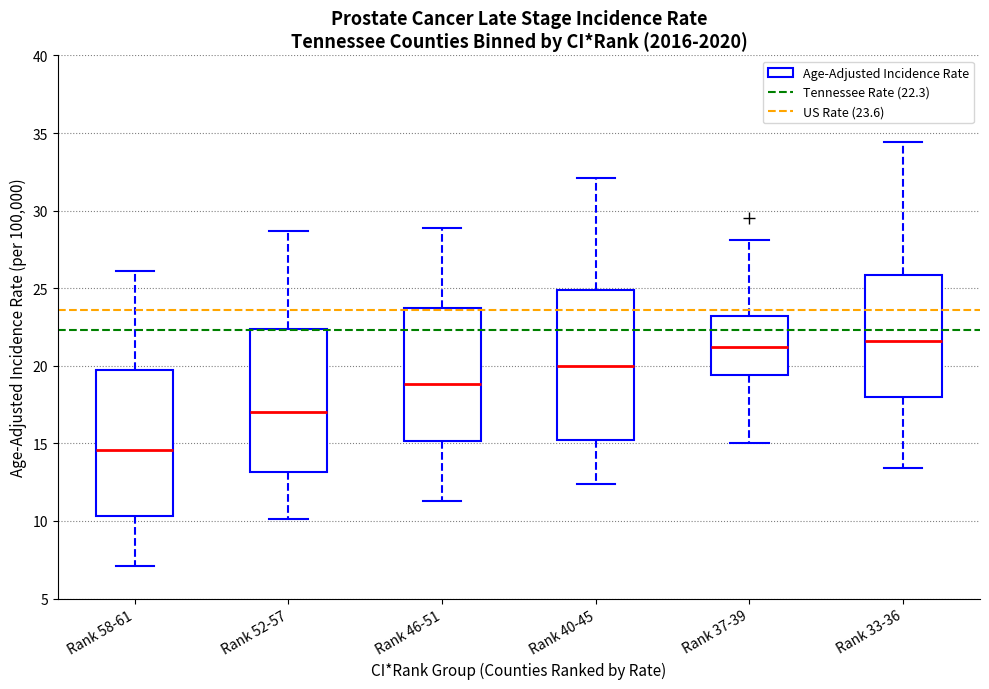

Reading left to right, read every box against the y-axis: the position of its median line, the range the box covers, and the ends of its whiskers. The values are not printed on the chart, so give them approximately, as read against the axis.

Rank 58-61: median 14.5, box 10.5 to 20.0, whiskers 7.0 to 26.0
Rank 52-57: median 17.0, box 13.0 to 22.5, whiskers 10.0 to 28.5
Rank 46-51: median 19.0, box 15.0 to 24.0, whiskers 11.5 to 29.0
Rank 40-45: median 20.0, box 15.5 to 25.0, whiskers 12.5 to 32.0
Rank 37-39: median 21.0, box 19.5 to 23.0, whiskers 15.0 to 28.0
Rank 33-36: median 21.5, box 18.0 to 26.0, whiskers 13.5 to 34.5